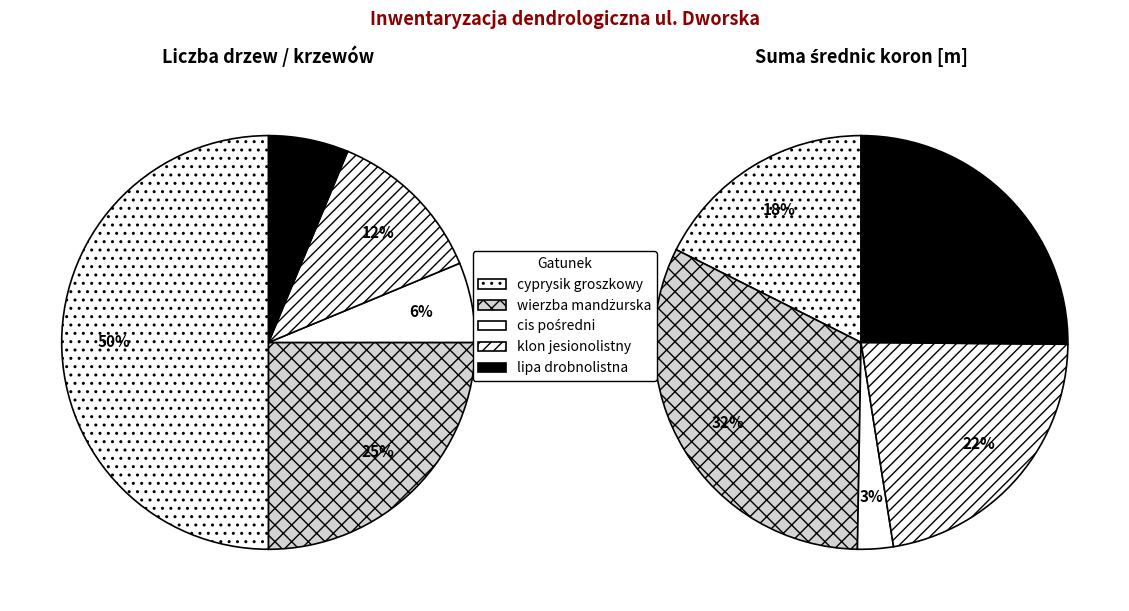

Is the sum of wierzba mandżurska and cis pośredni greater than half?

No